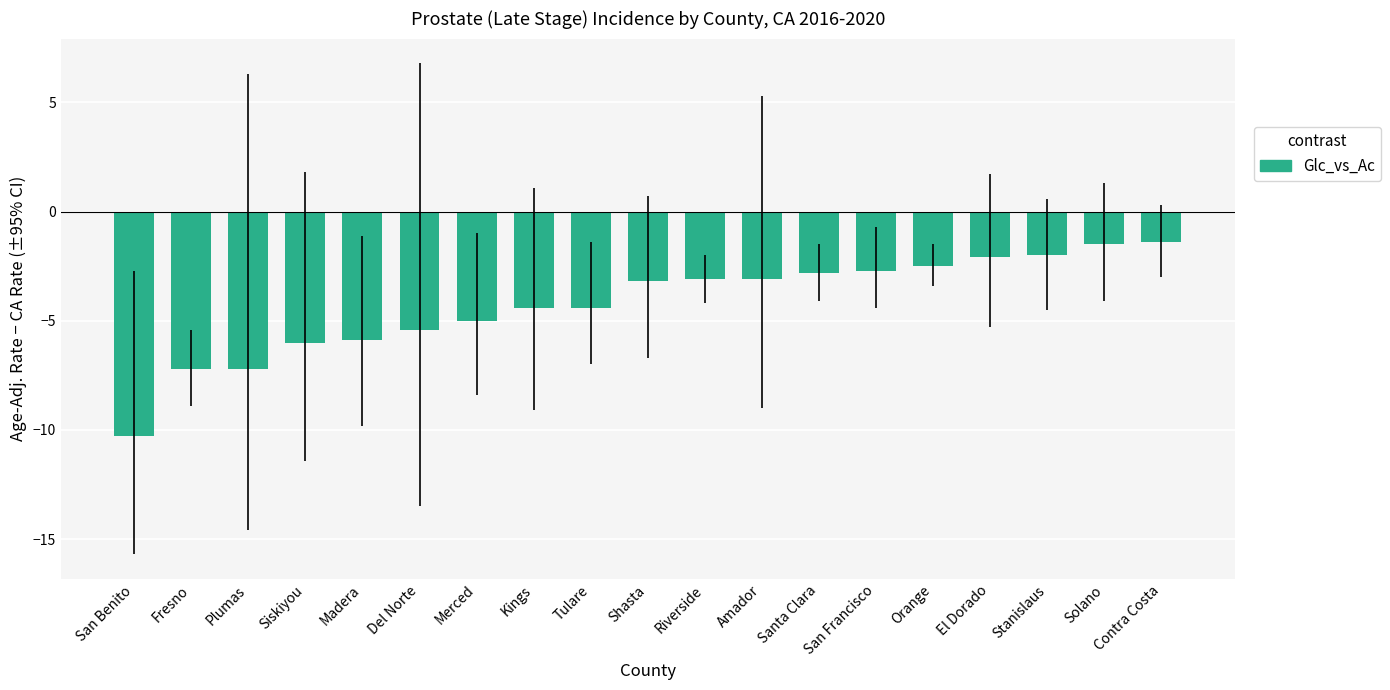

What is the sum of the values at Shasta and Madera?

-9.1